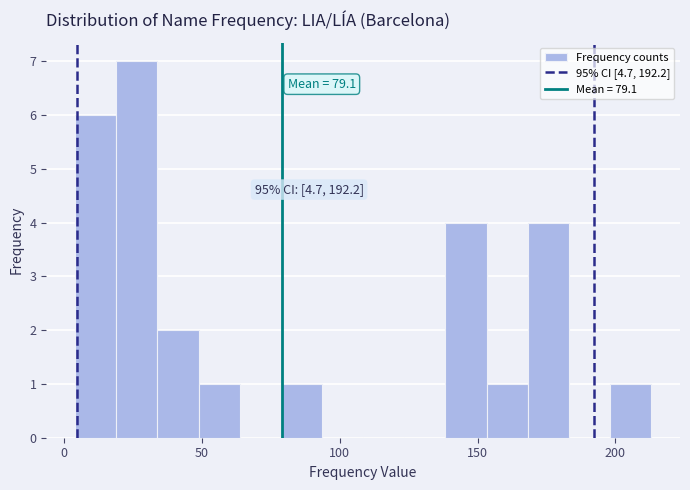

Around what value on the x-axis is the tallest bar? Give the approximate position of its centre, as read against the axis.

25